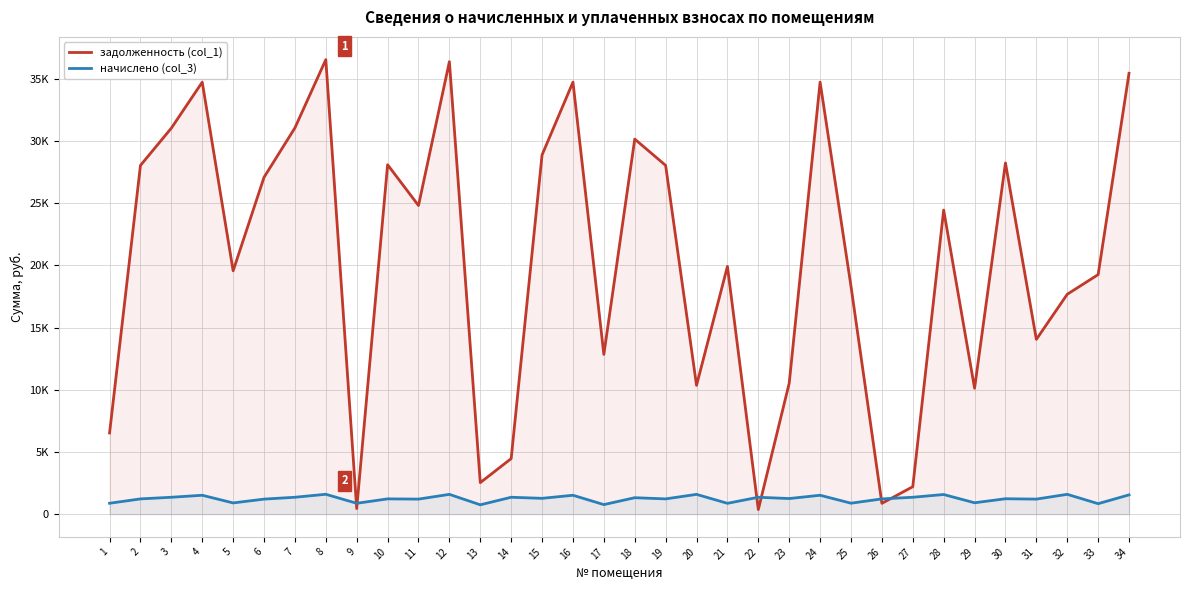

Which series has the largest total across all categories?

задолженность (col_1)